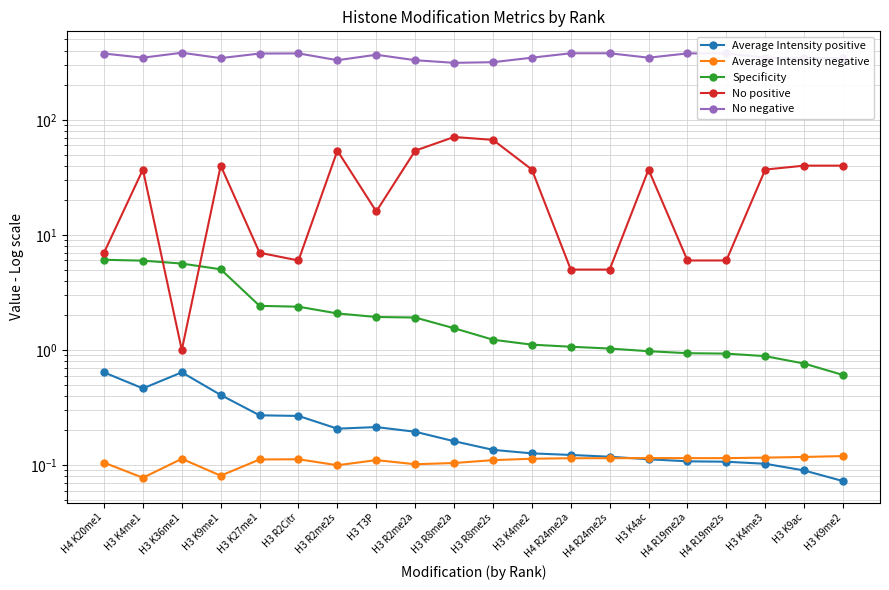

True or false: Specificity and Average Intensity positive intersect in this chart.

False